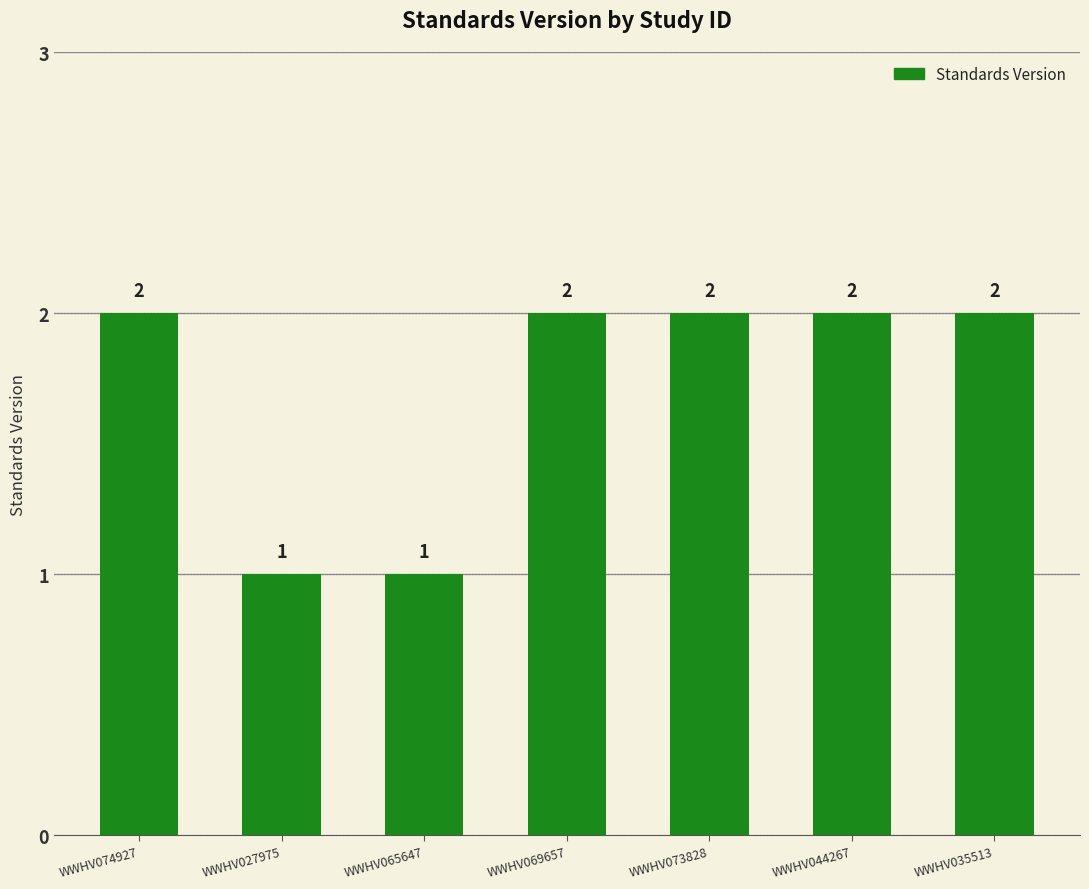

The value at WWHV044267 is 2. True or false?

True